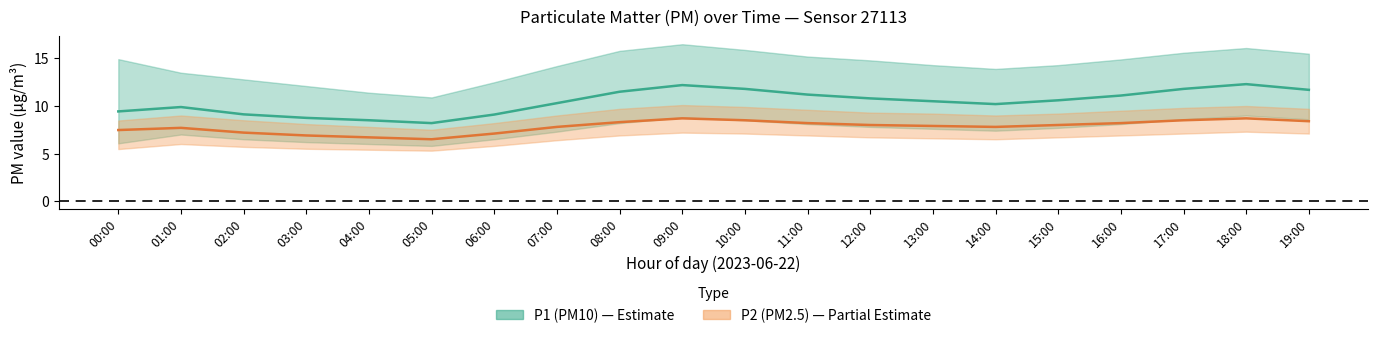

In P2 (PM2.5) mean, how many points are higher than both neighbors (excluding endpoints)?

3